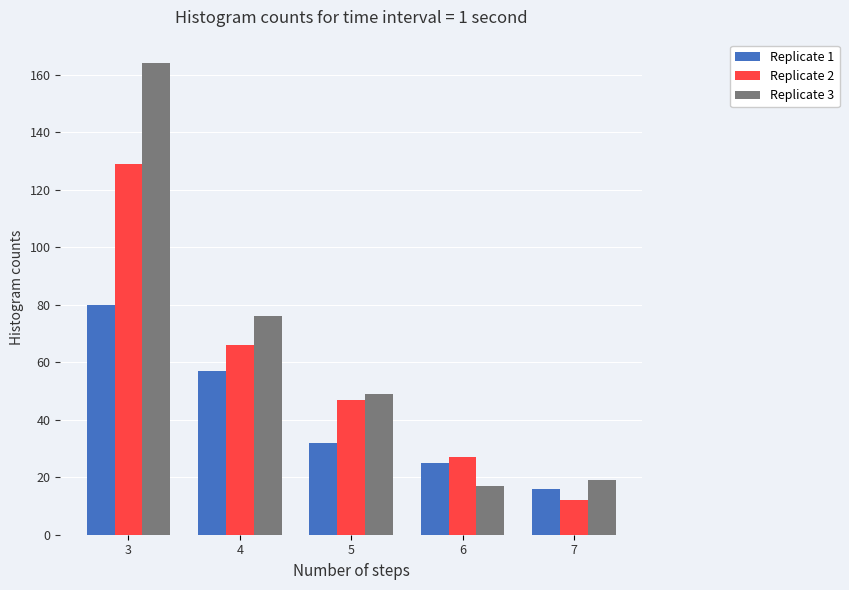

How many bars are there in total?

15